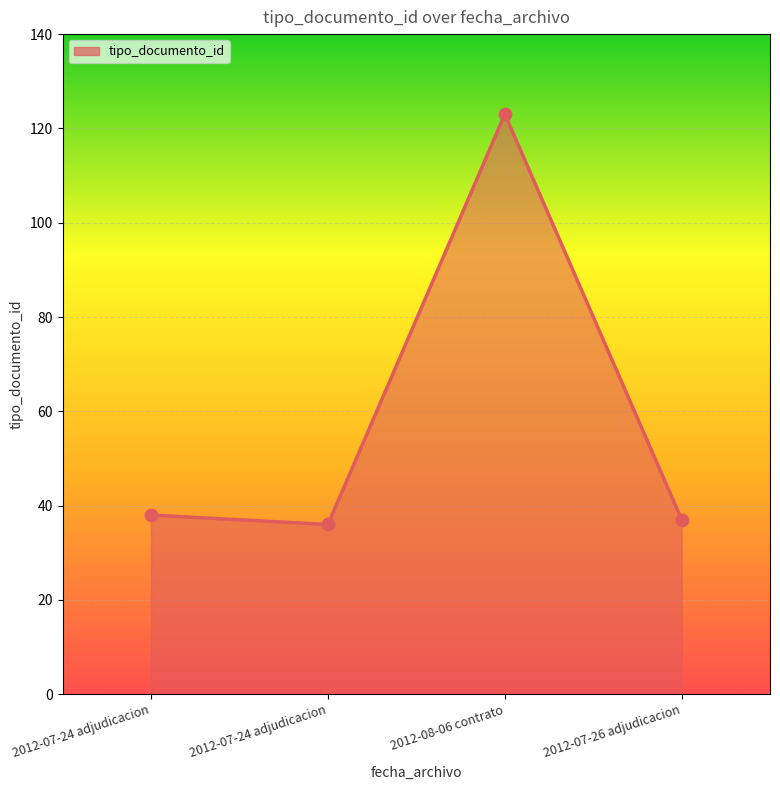

What is the change in value from 2012-08-06 contrato to 2012-07-26 adjudicacion?

-86